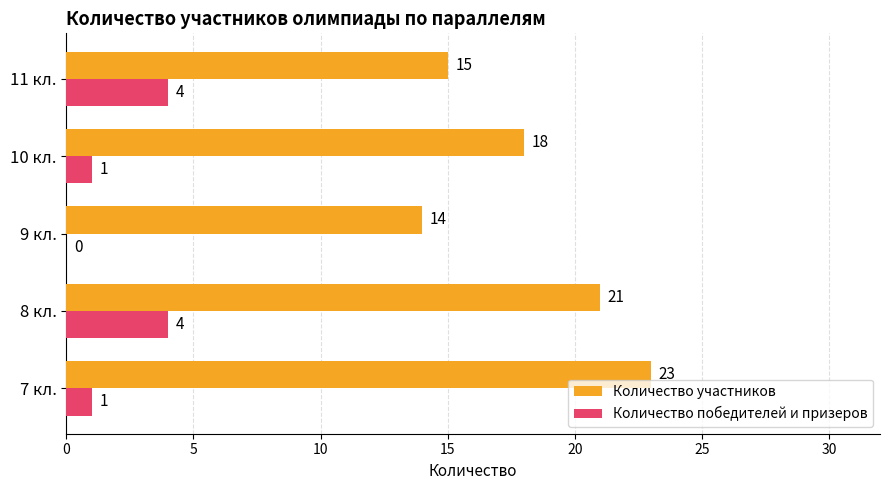

The value of Количество участников at 8 кл. is 34. True or false?

False